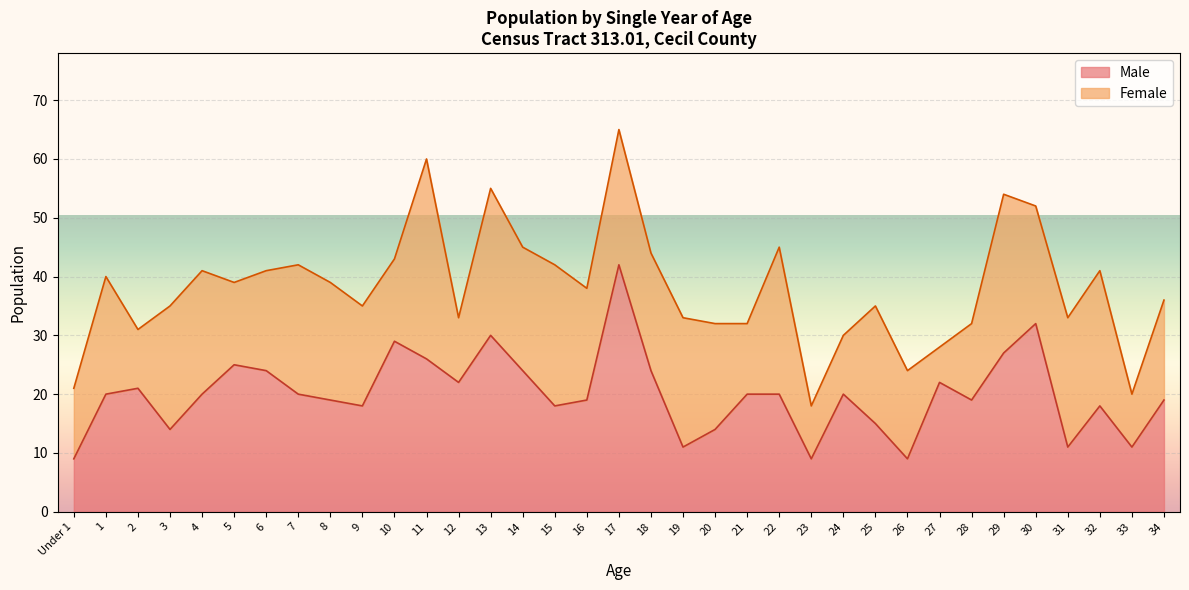

Rank the categories by value from highest to lowest.

17, 30, 13, 10, 29, 11, 5, 6, 14, 18, 12, 27, 2, 1, 4, 7, 21, 22, 24, 8, 16, 28, 34, 9, 15, 32, 25, 3, 20, 19, 31, 33, Under 1, 23, 26